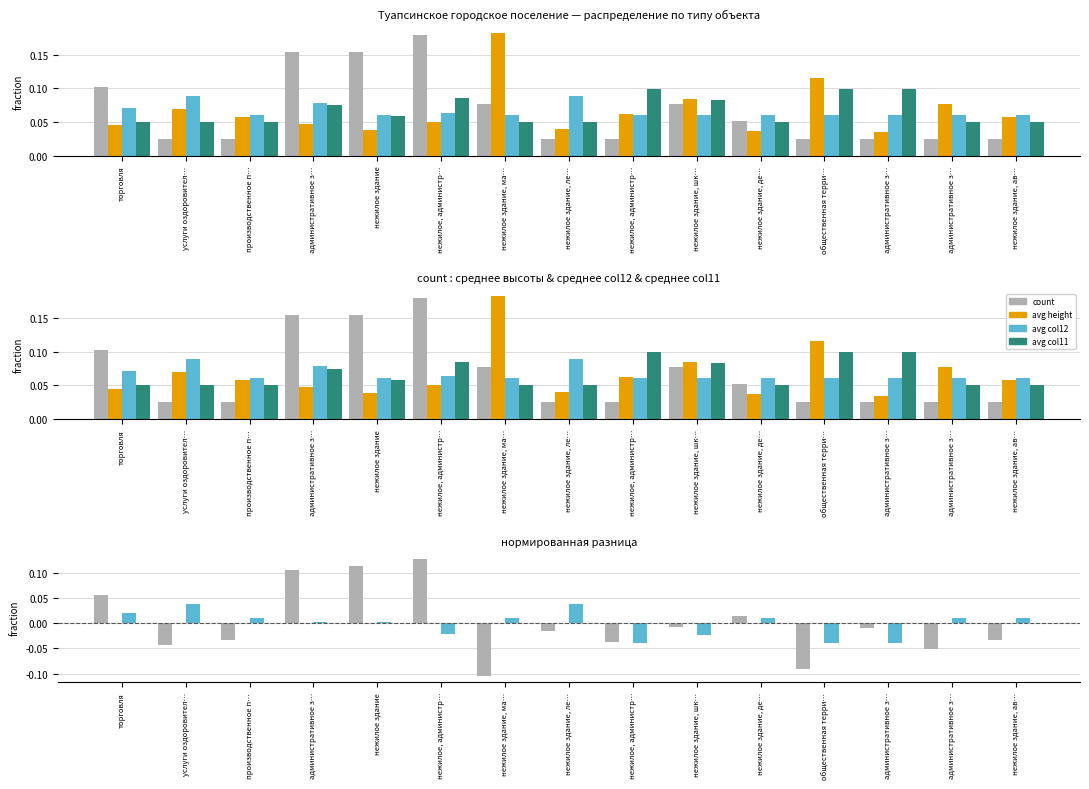

Is it true that avg_col11 equals 0.0 at нежилое здание?

False